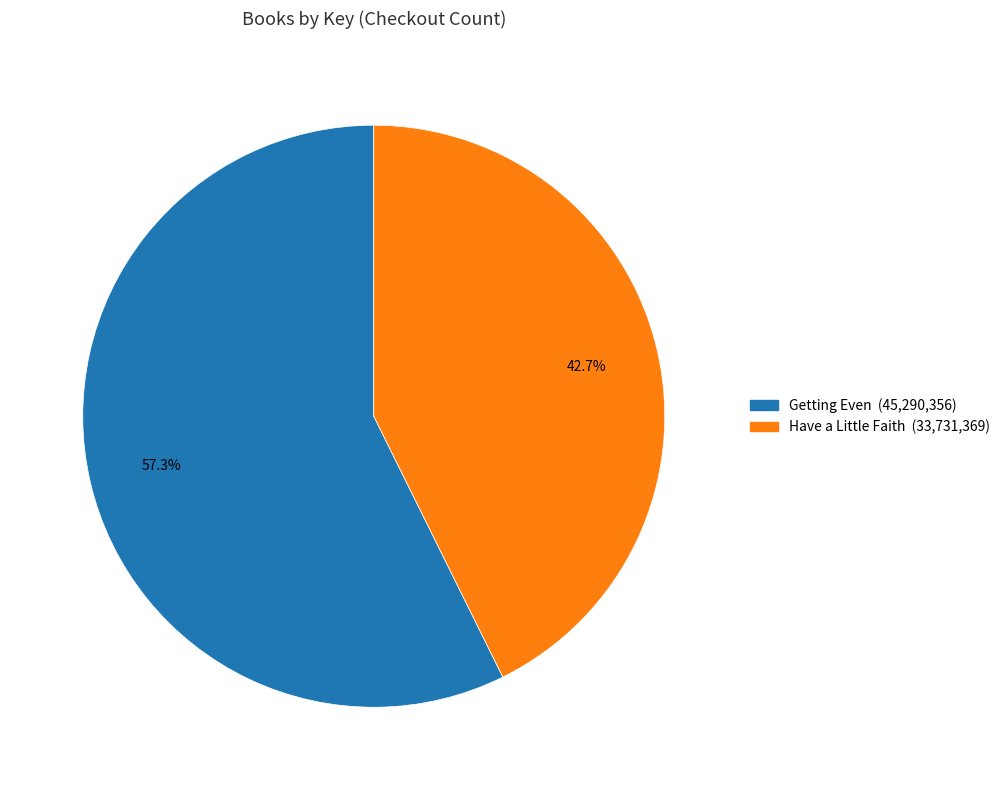

The Have a Little Faith slice represents 43% of the pie. True or false?

True